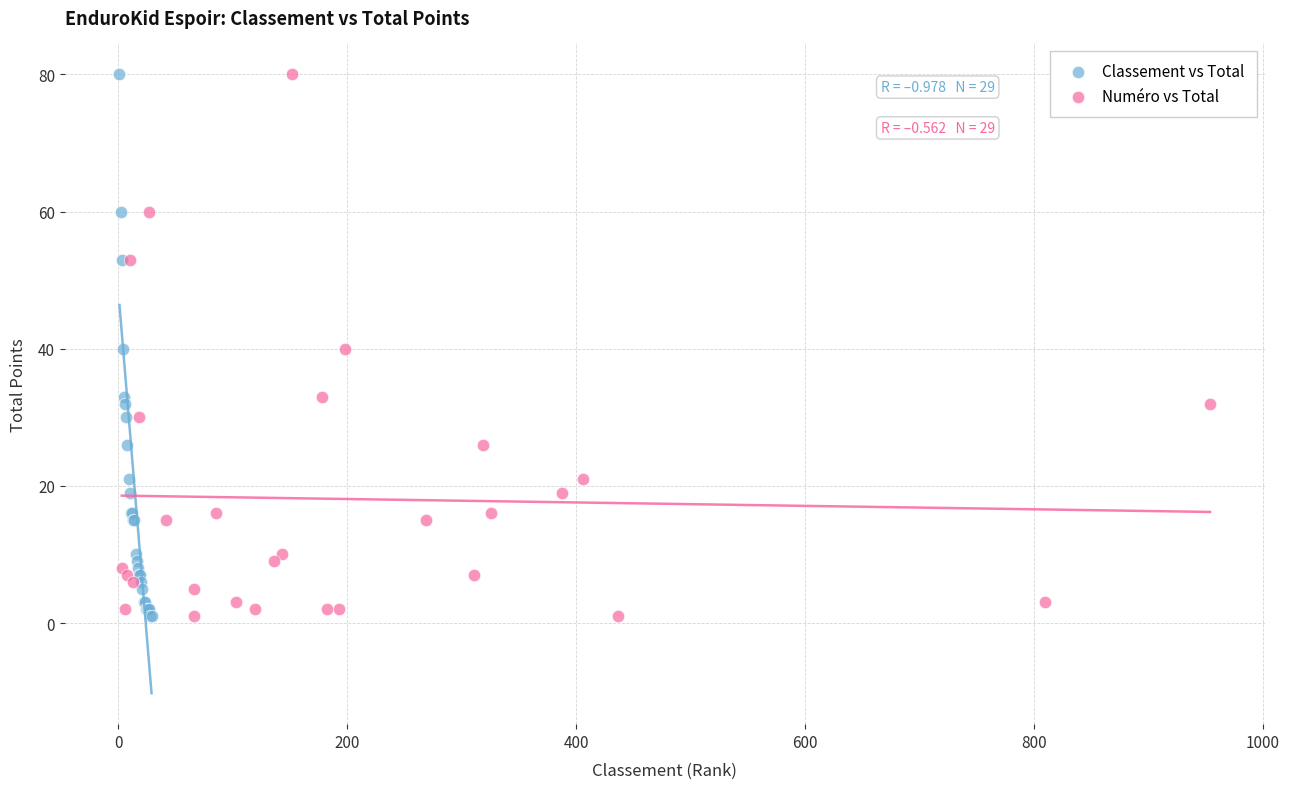

What are all the series names shown in the legend?

Classement vs Total, Numéro vs Total